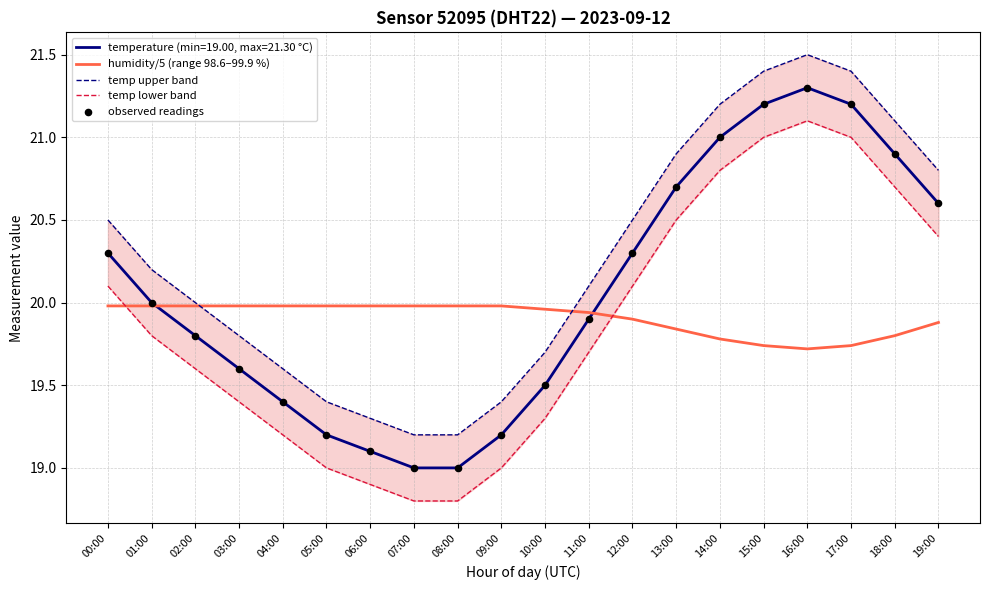

At how many categories does at least one series exceed 21?

5